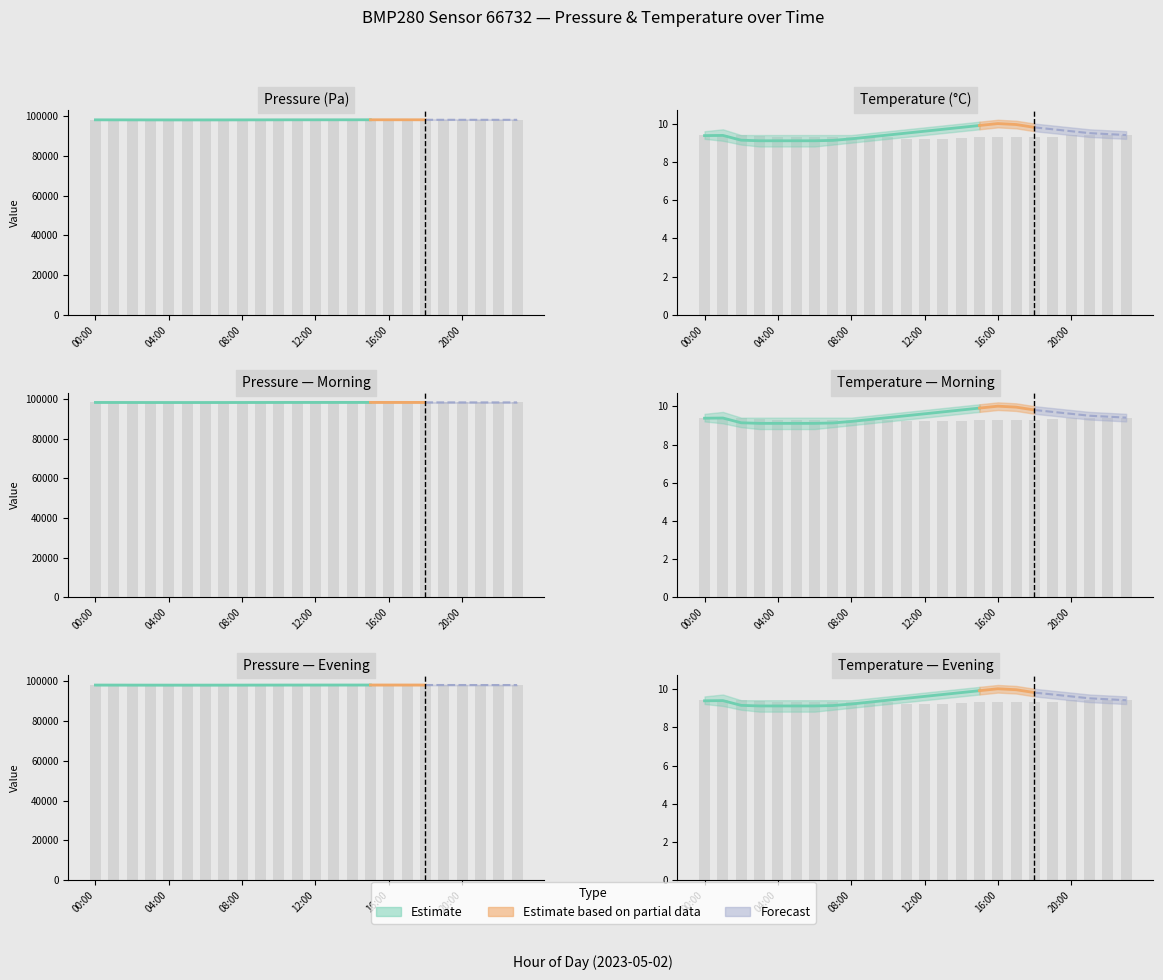

What is the value of the 18th bar from the left?

9.3